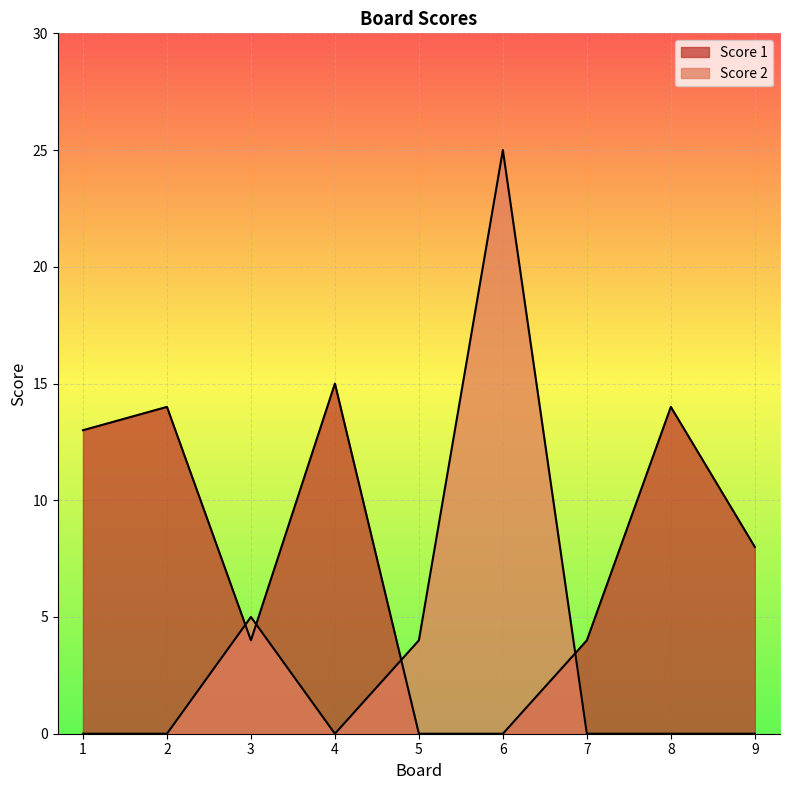

How many positive values does the Score 2 series have?

3